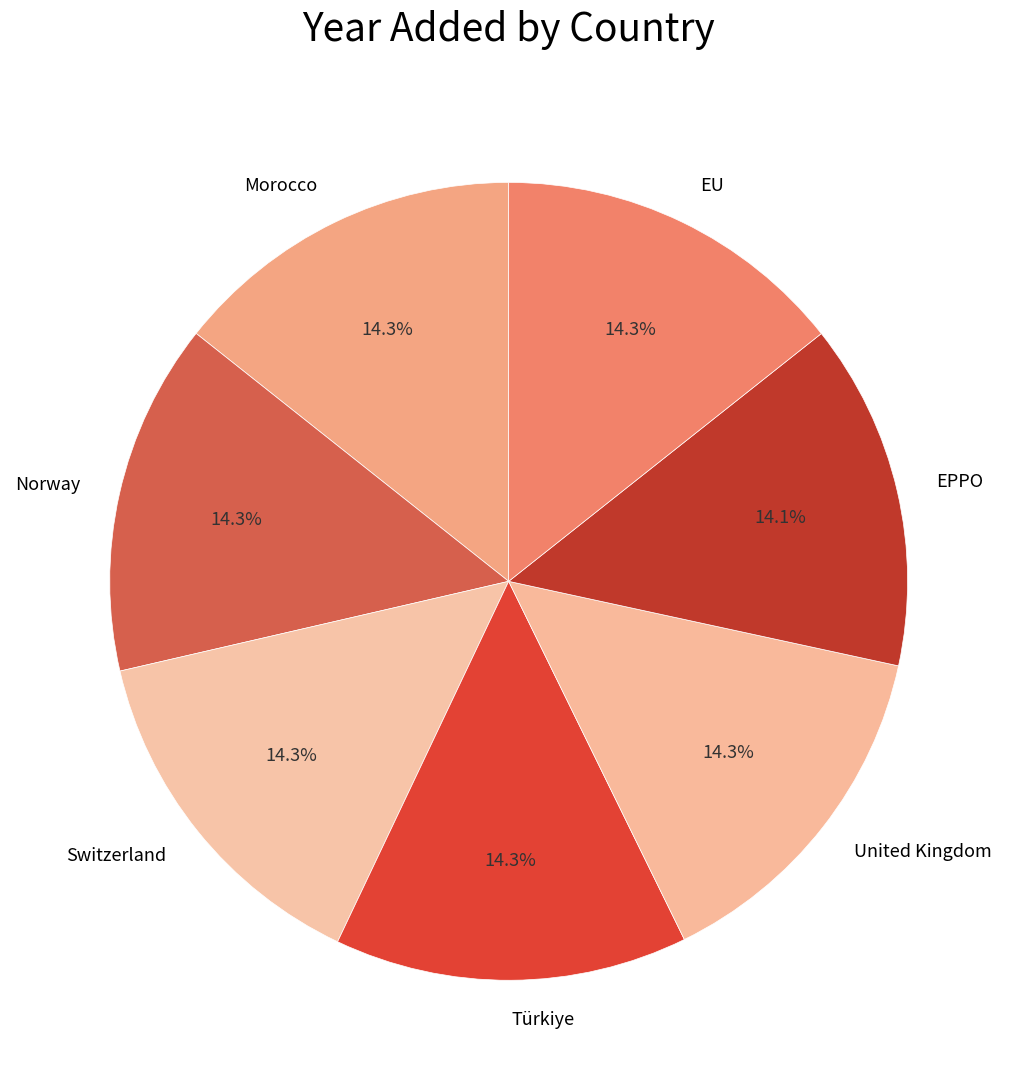

How much of the chart is everything except Switzerland?

85.7%